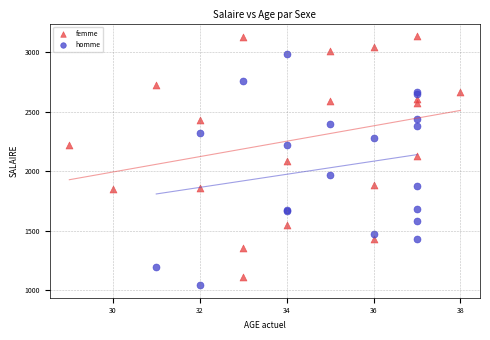

Which series reaches the maximum Y coordinate?

femme